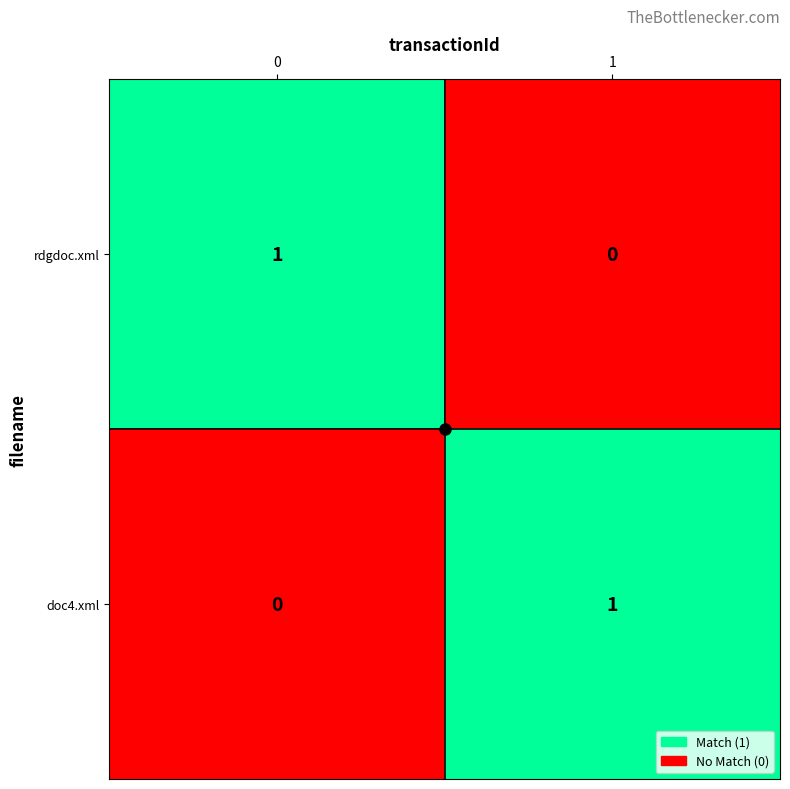

Rank the categories by doc4.xml value from highest to lowest.

1, 0